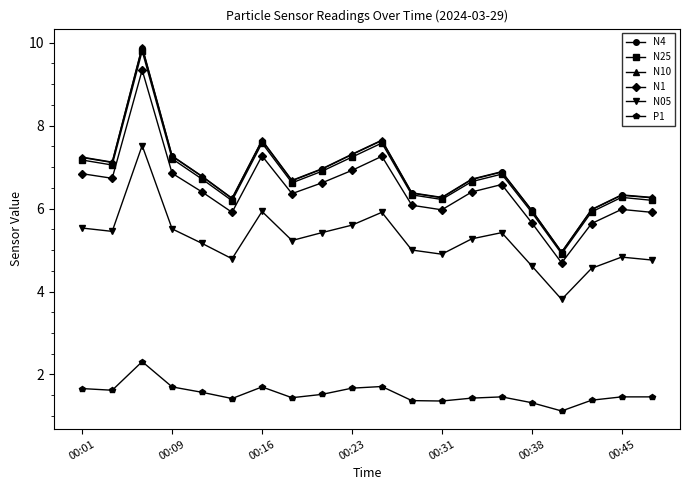

True or false: N10 has more than 1 points higher than both neighbors.

True